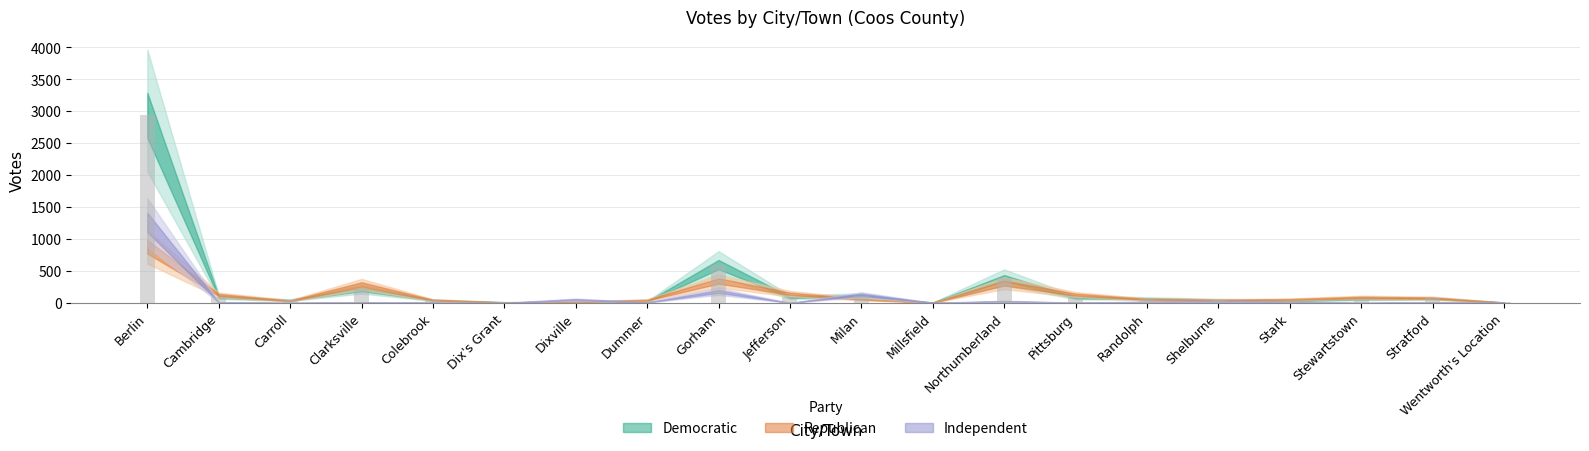

The value at Jefferson is 89. True or false?

True